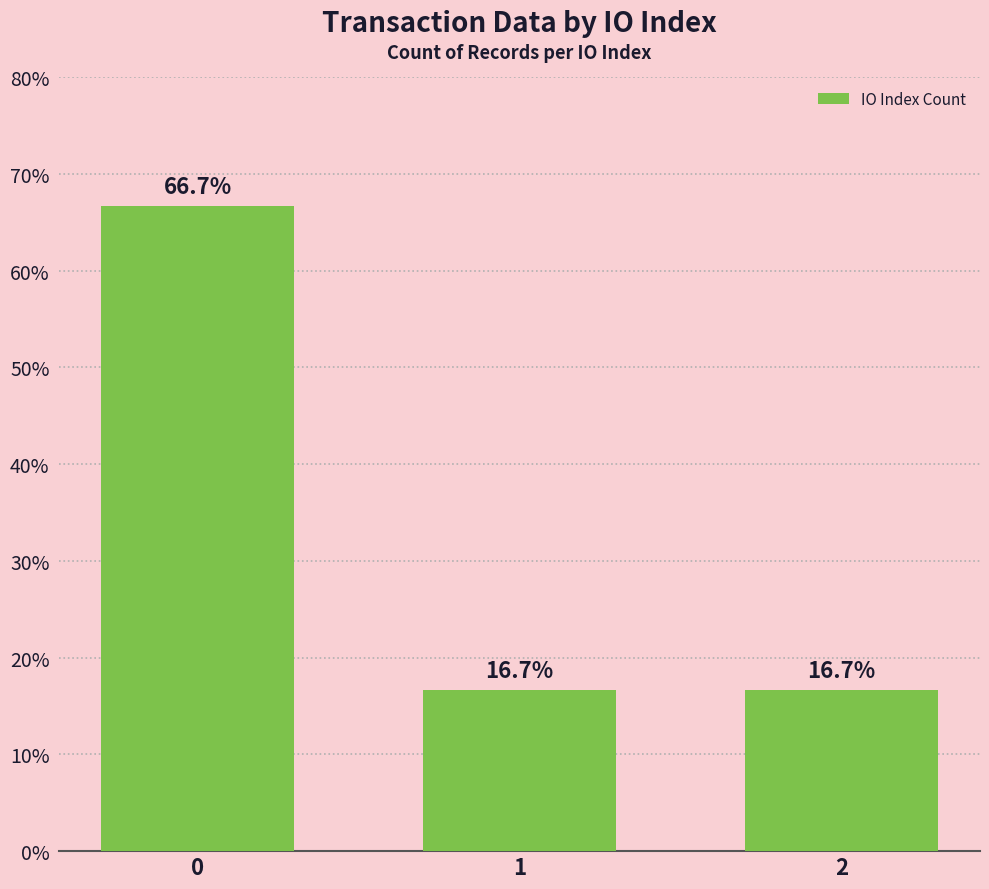

What is the minimum value shown in the chart?

16.7